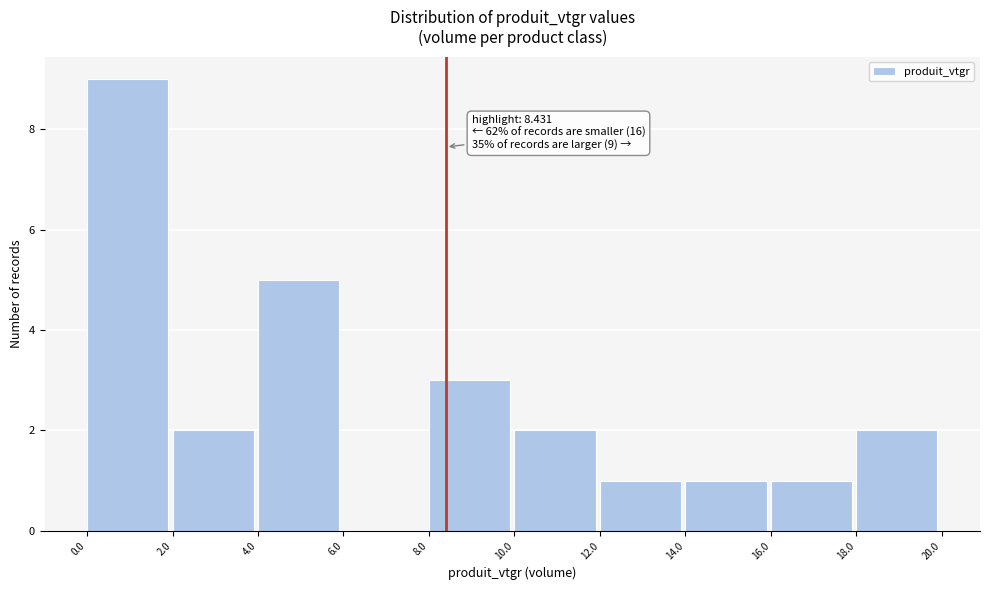

Which range on the x-axis has the tallest bar?

0.0 to 2.0